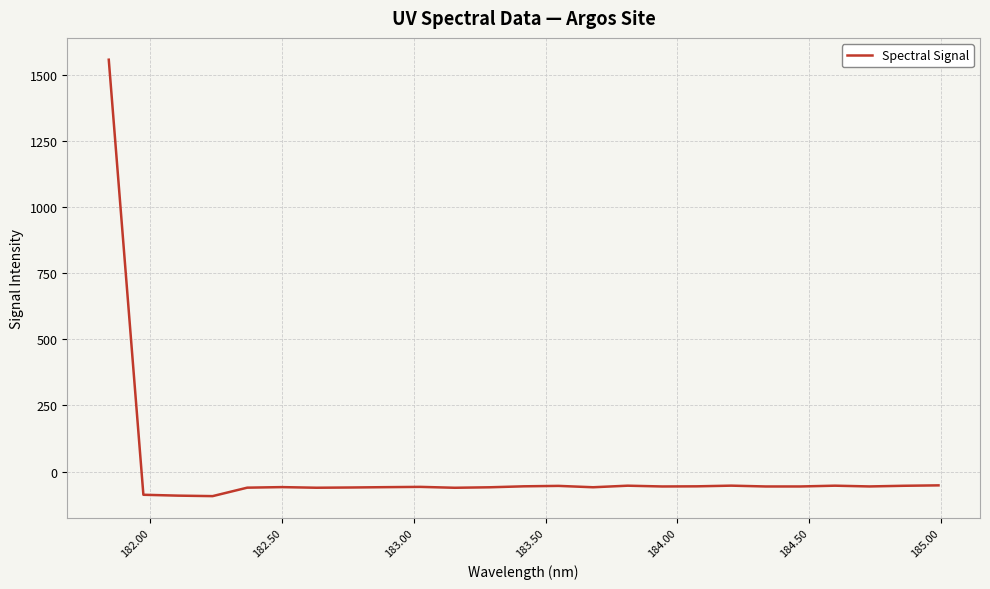

What is the difference between the maximum and minimum values?

1649.7